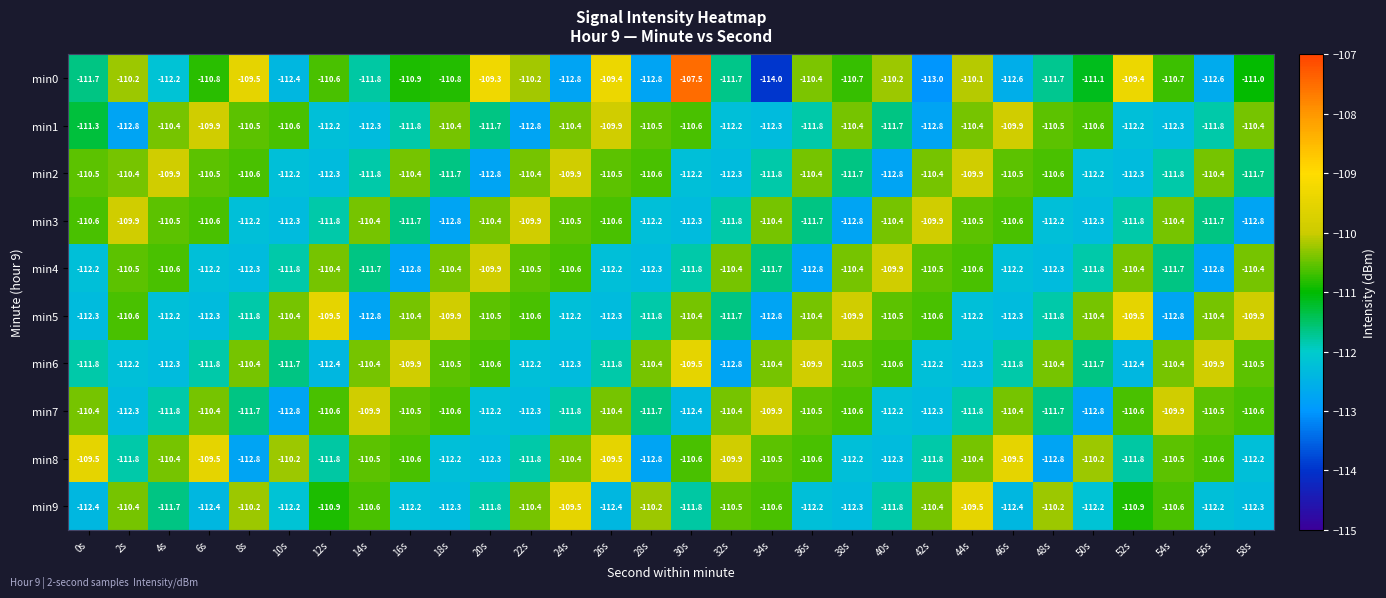

Which series has the widest spread of values?

min0